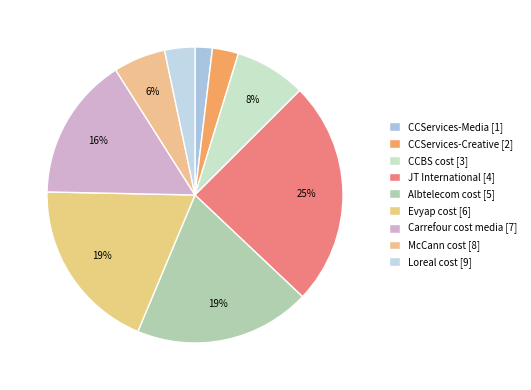

How many slices are in this pie chart?

9